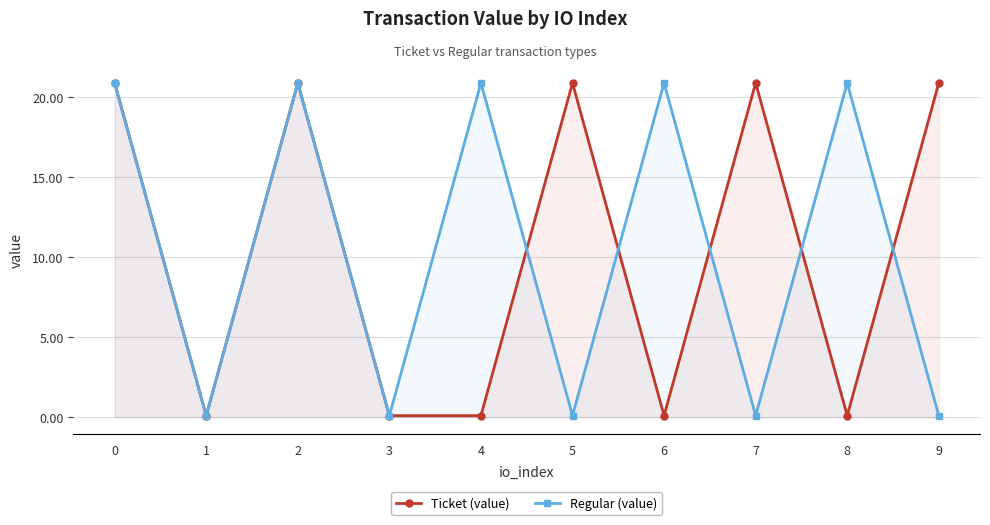

What are all the series names shown in the legend?

Ticket (value), Regular (value)